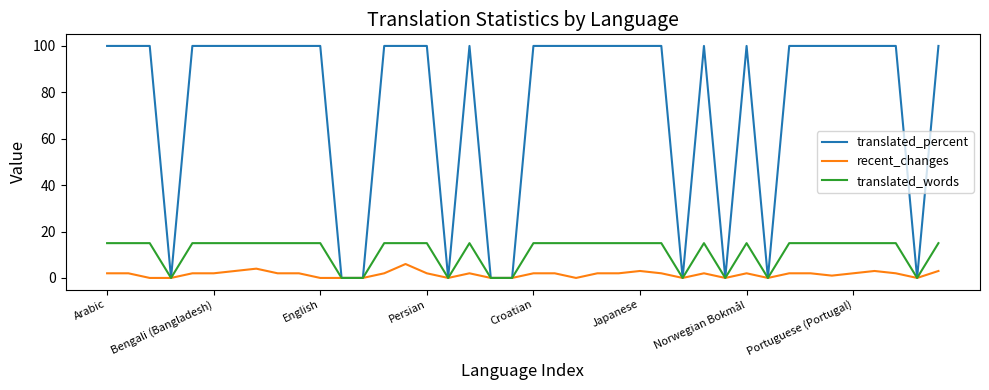

Which series has the largest total across all categories?

translated_percent